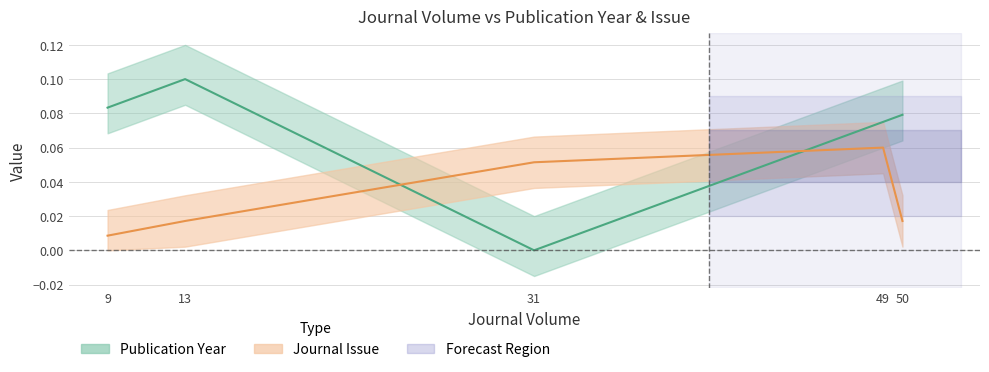

Which series has the largest total across all categories?

Publication Year